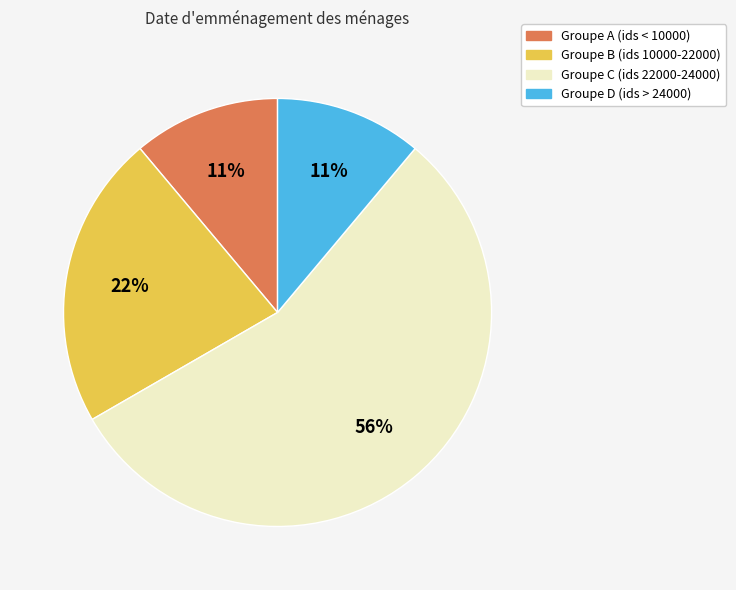

Is it true that სალომე ავალიშვილი (1) is 1% of the pie?

False